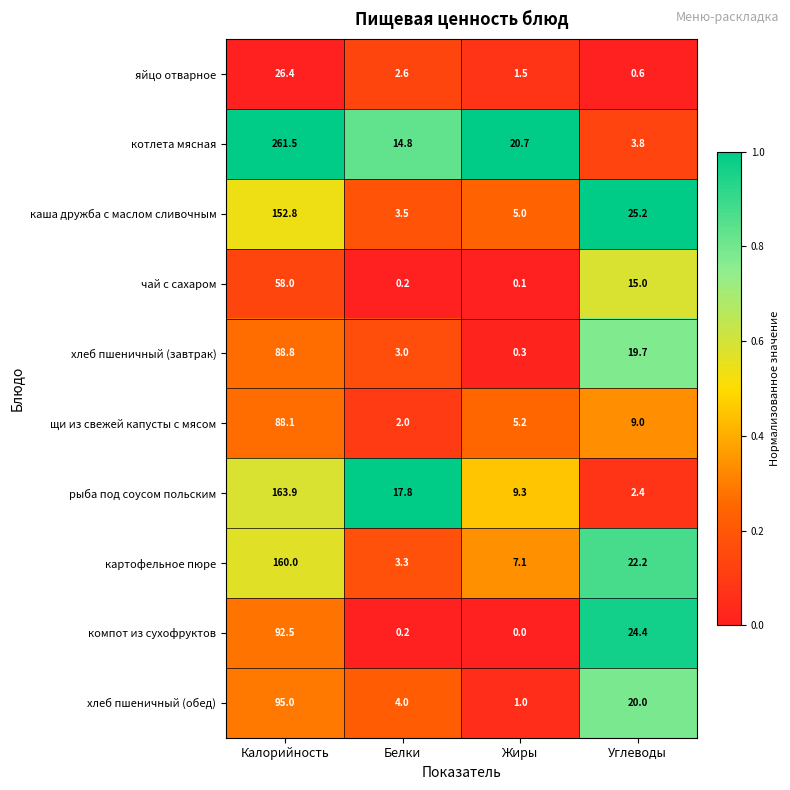

The value of хлеб пшеничный (обед) at Жиры is 1.0. True or false?

True